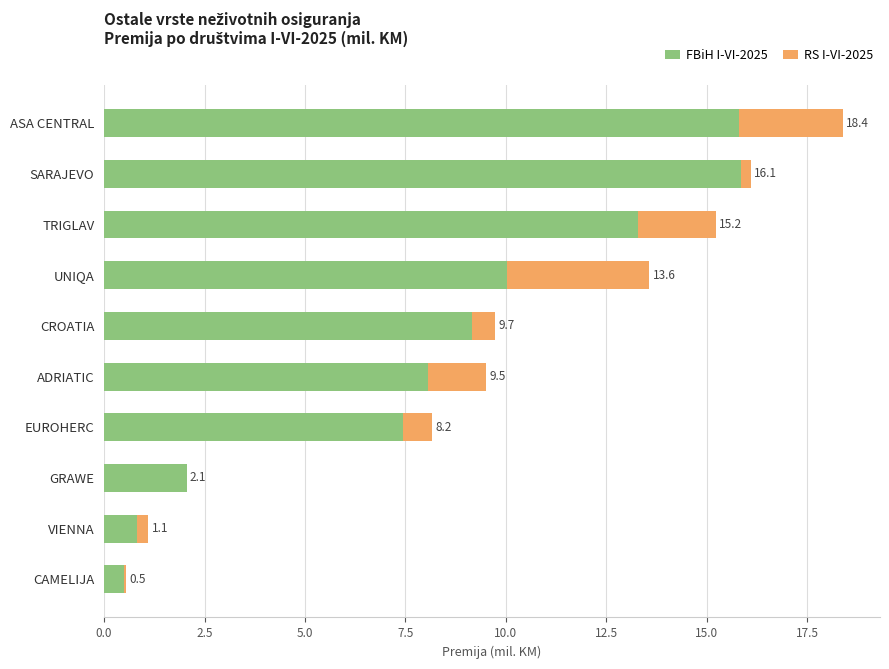

What are all the series names shown in the legend?

FBiH I-VI-2025, RS I-VI-2025